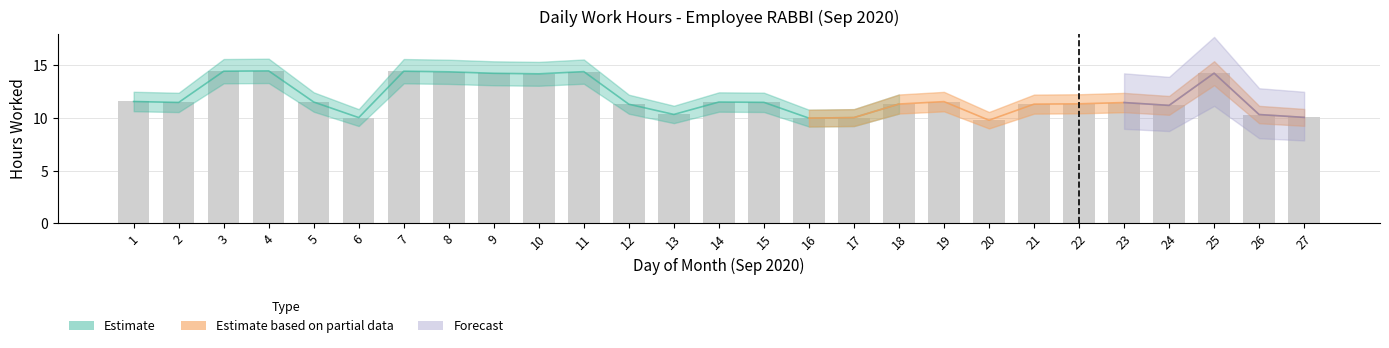

Is it true that the value at 27 is 10.1?

True